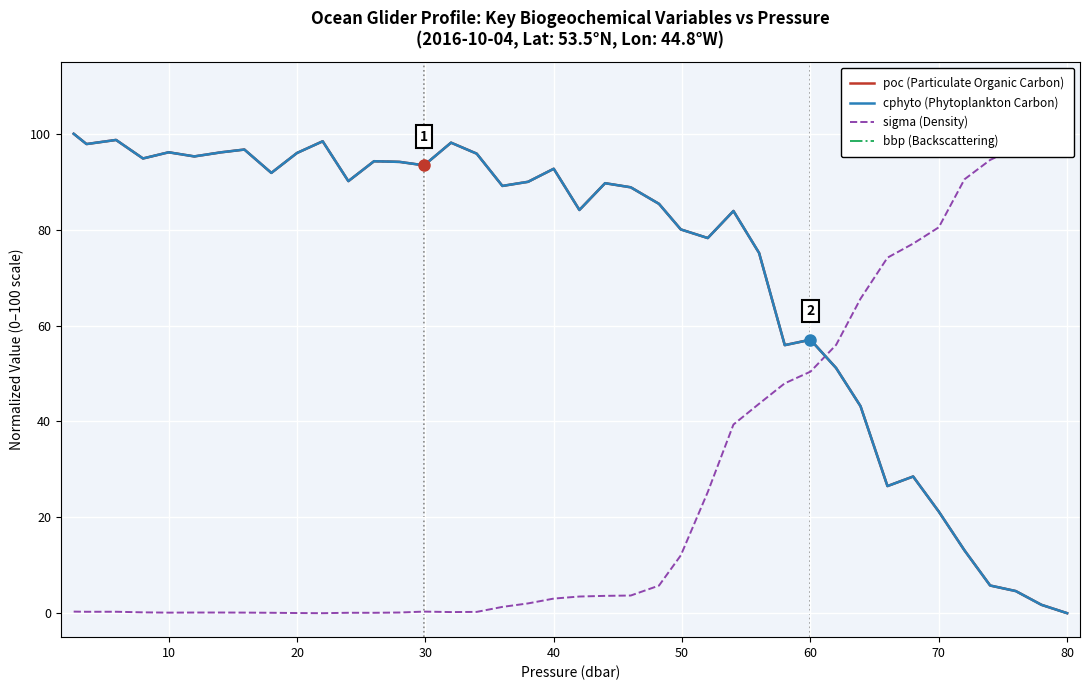

The bbp (Backscattering) series shows 96.1 at 10. True or false?

True